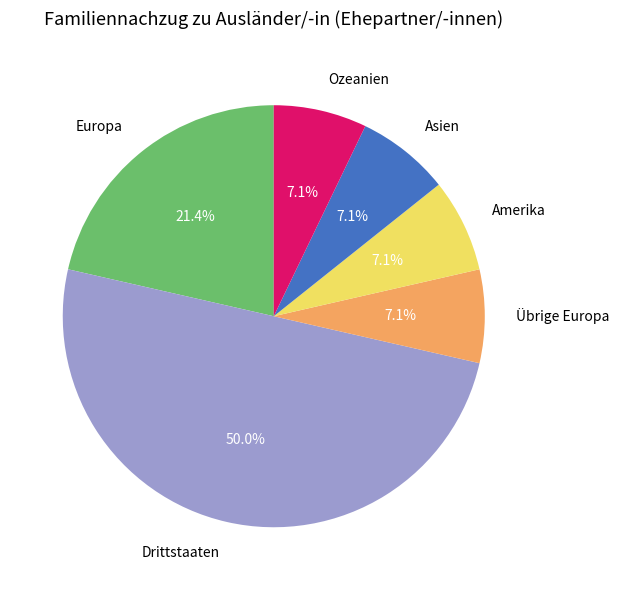

To the nearest percent, what portion does Europa represent?

21%